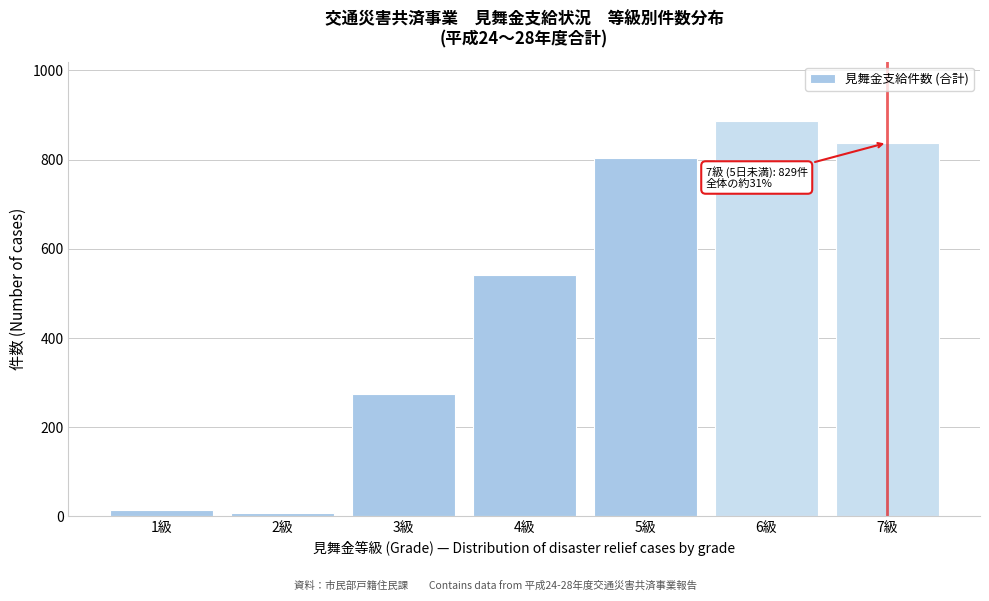

Reading left to right, extract all data points from this chart.

14	7	275	541	804	887	838